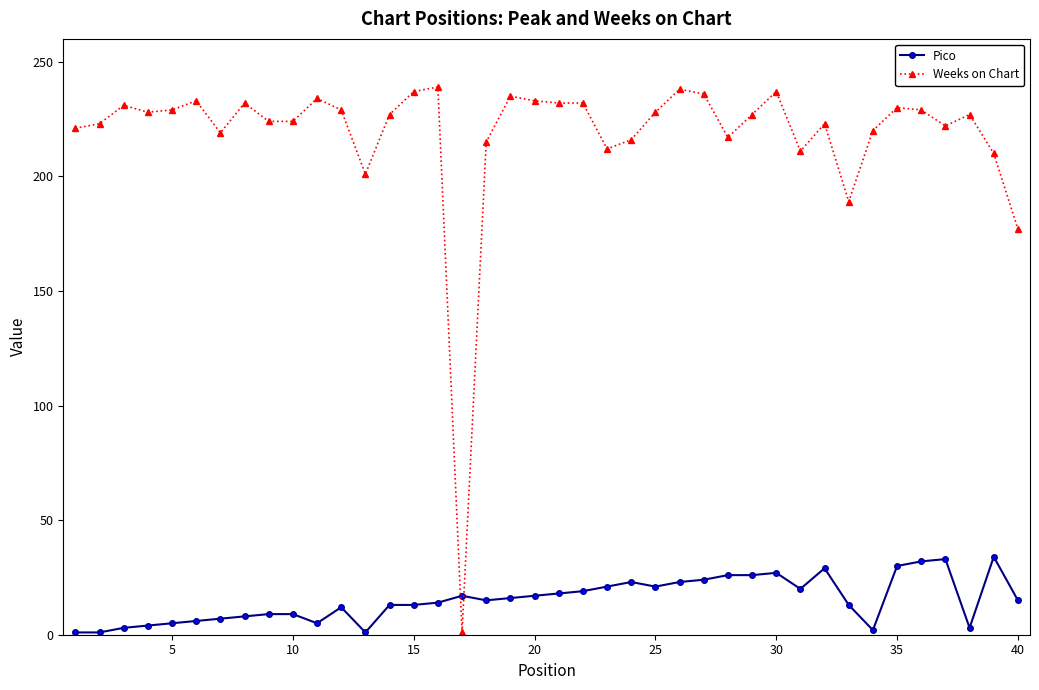

Which series has the largest range (max minus min)?

Weeks on Chart